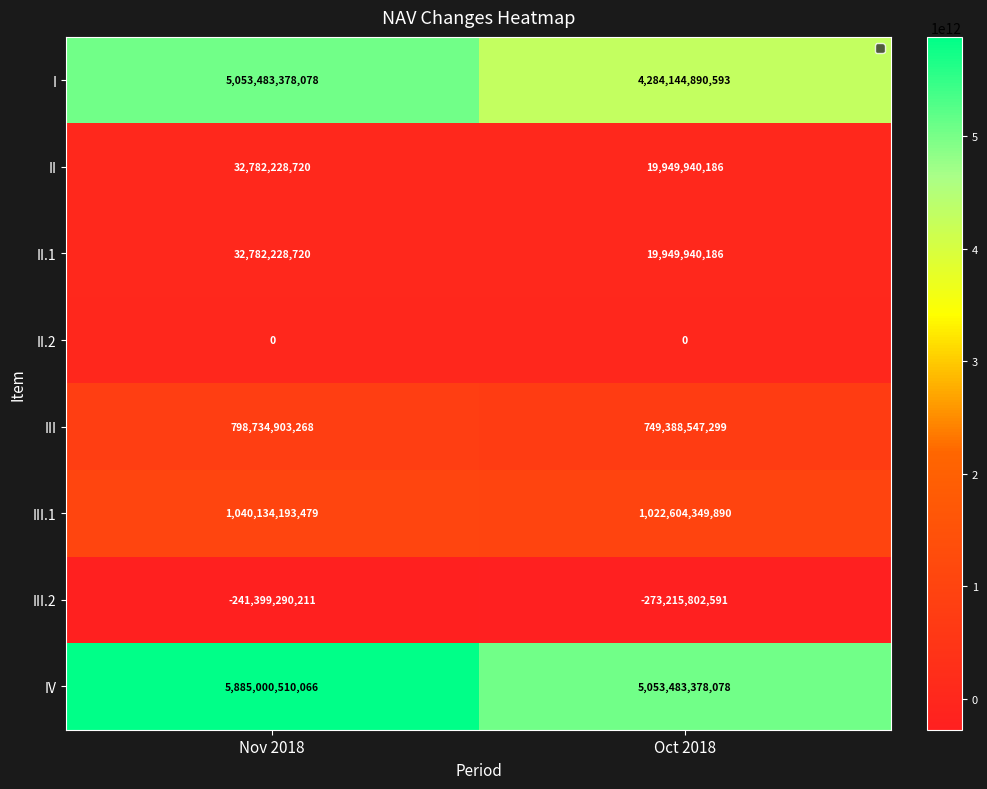

Between Nov 2018 and Oct 2018, which series saw the biggest shift?

IV